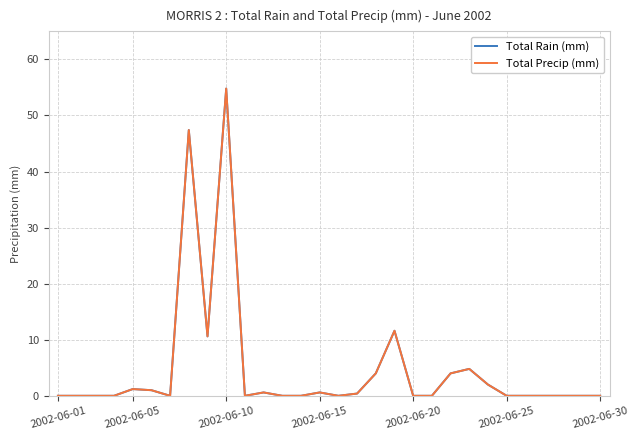

How many lines are shown in the chart?

2